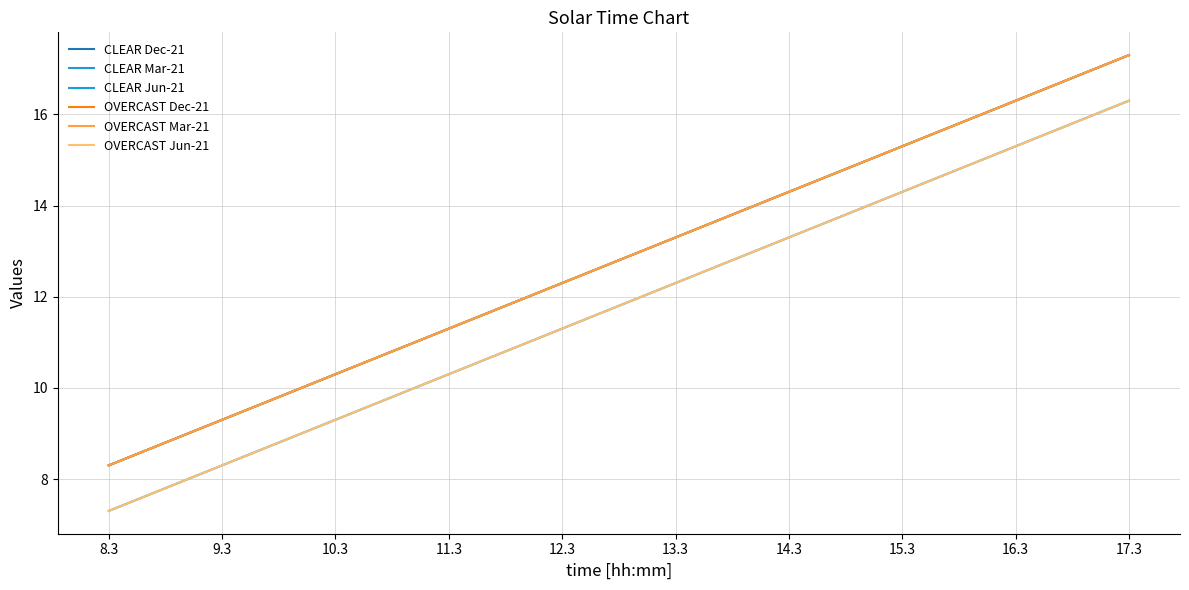

What is the total value across all series at 12.3?

71.8